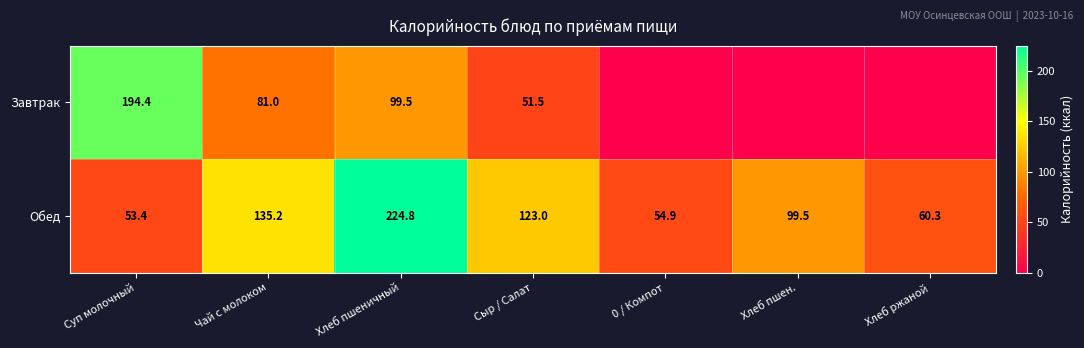

What is the difference between the highest and lowest values at Хлеб ржаной?

60.3